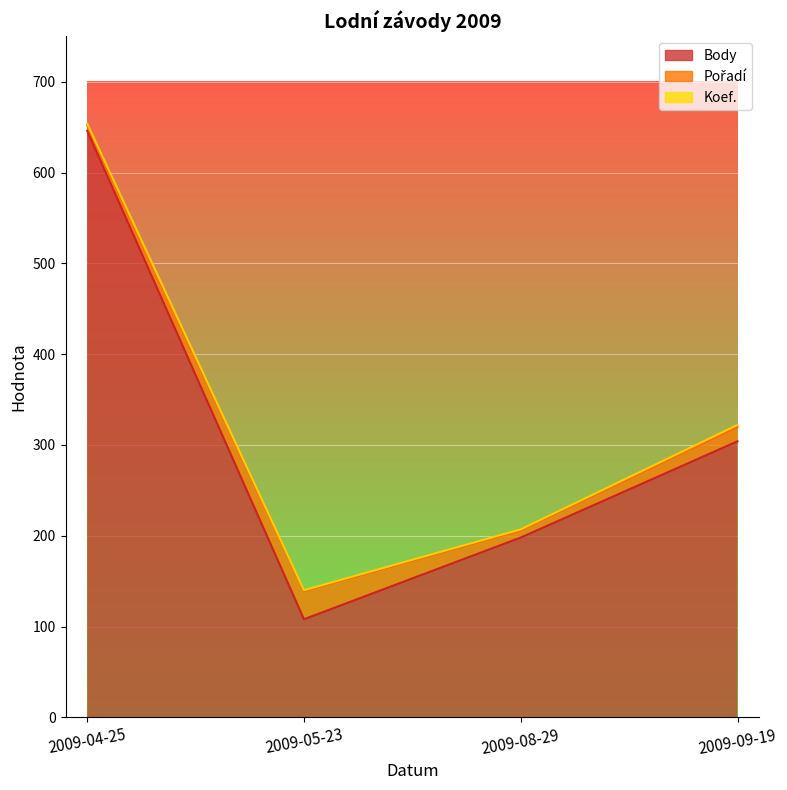

Which series changed the most between 2009-05-23 and 2009-09-19?

Body